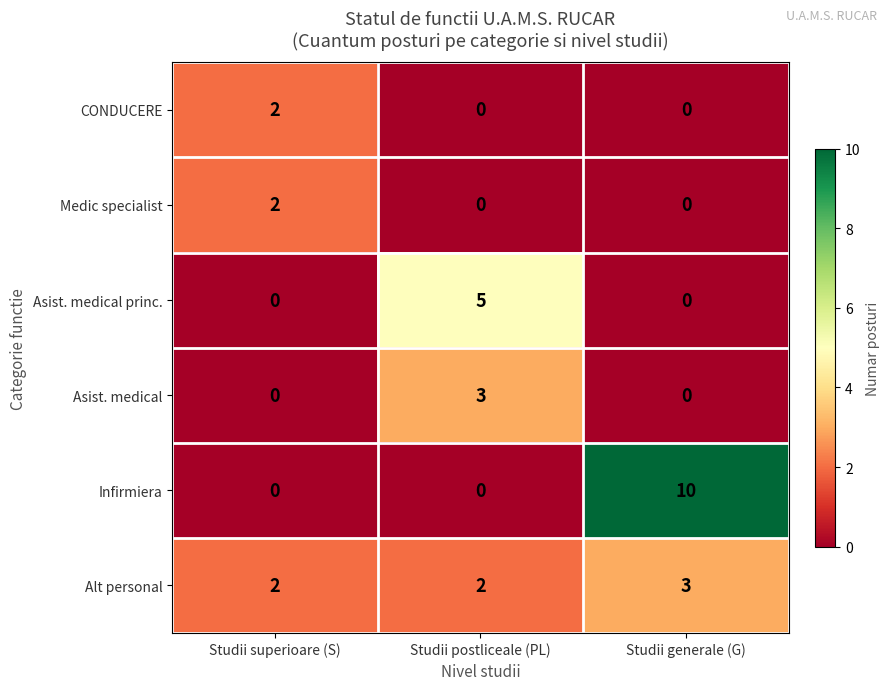

Reading left to right, extract all data points from this chart.

CONDUCERE: 2	0	0
Medic specialist: 2	0	0
Asist. medical princ.: 0	5	0
Asist. medical: 0	3	0
Infirmiera: 0	0	10
Alt personal: 2	2	3